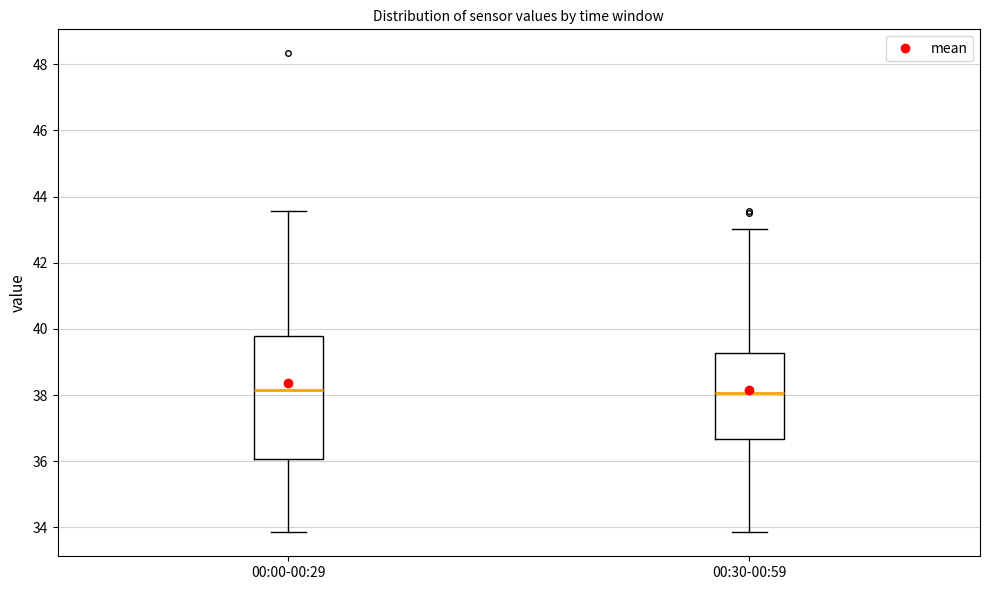

Reading left to right, transcribe this box plot: for each box, give where its median line is, the range the box spans, and where its two whiskers end, as read against the y-axis. The values are not printed on the chart, so give them approximately, as read against the axis.

00:00-00:29: median 38.2, box 36.0 to 39.8, whiskers 33.8 to 43.6
00:30-00:59: median 38.0, box 36.6 to 39.2, whiskers 33.8 to 43.0